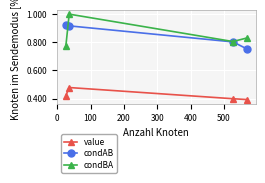

What is the greatest value displayed?

1.0